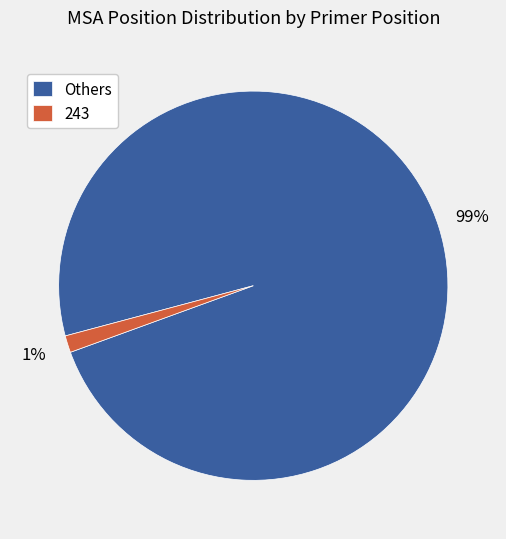

Is there a majority slice in this chart?

Yes